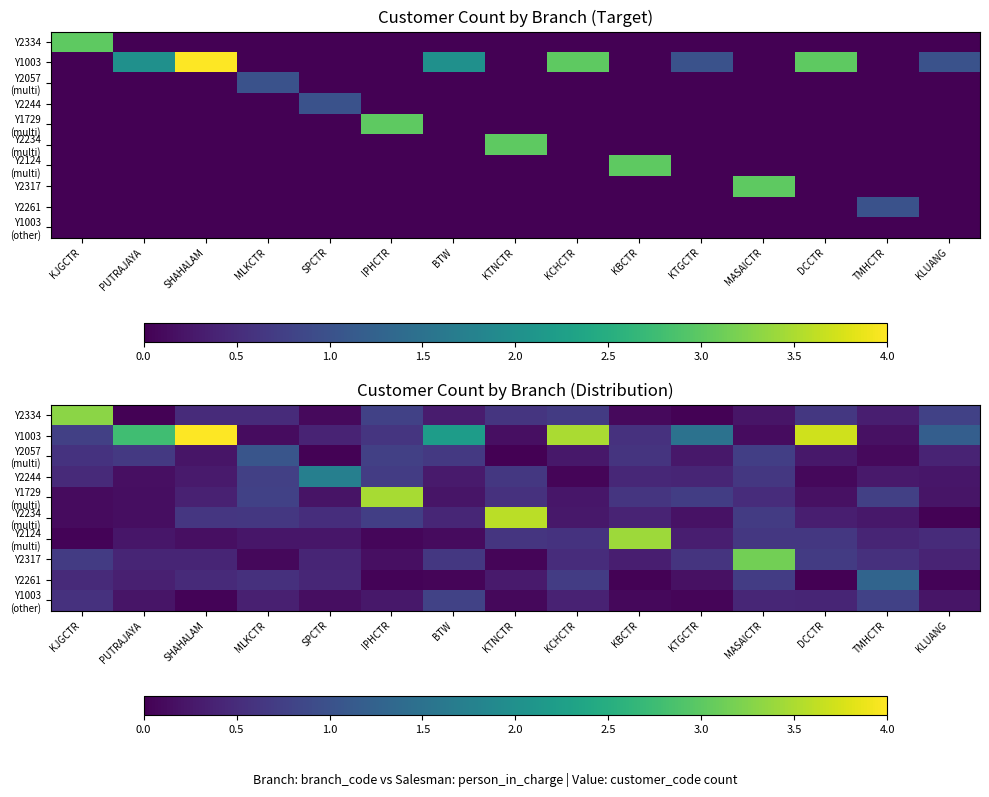

Is it true that Y2334 equals 0.0 at PUTRAJAYA?

True